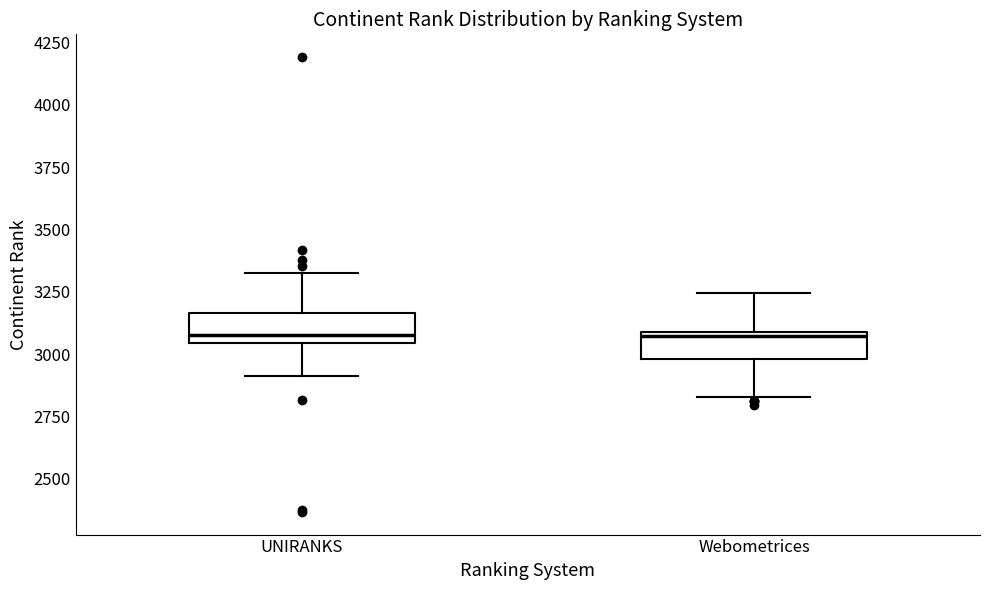

Where is the lower edge of the box for UNIRANKS on the y-axis? The values are not printed on the chart, so give them approximately, as read against the axis.

3050